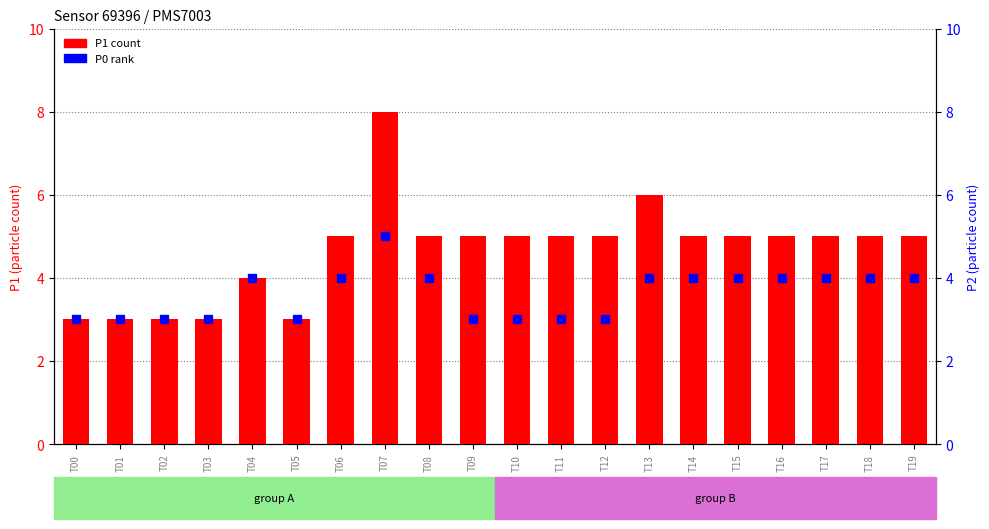

The P1 (transformed count) series shows 9 at T11. True or false?

False